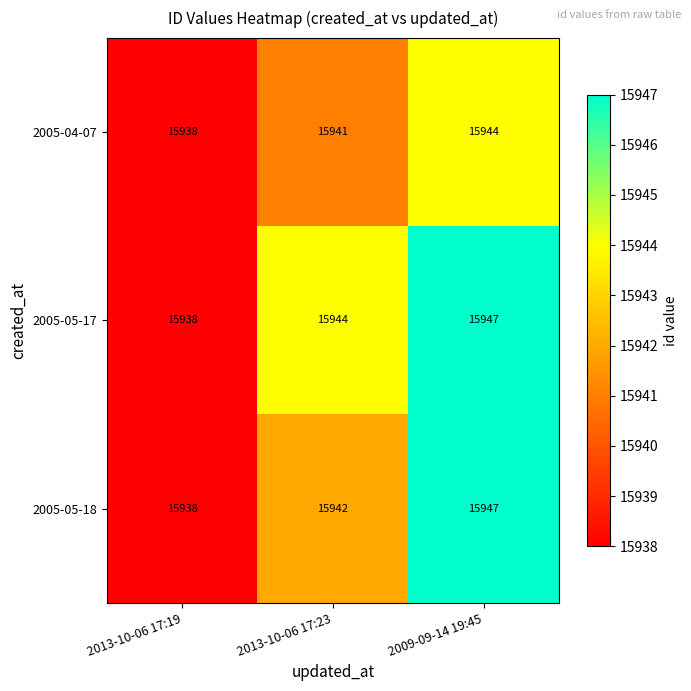

At which category is the sum across all series the highest?

2009-09-14 19:45